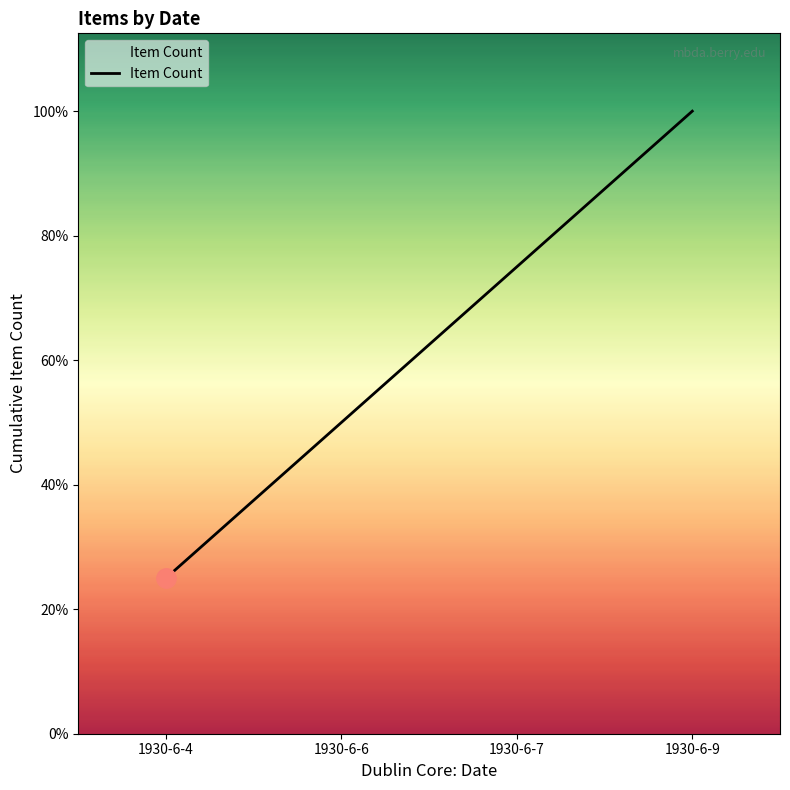

Is this an area chart (filled region under the line)?

Yes